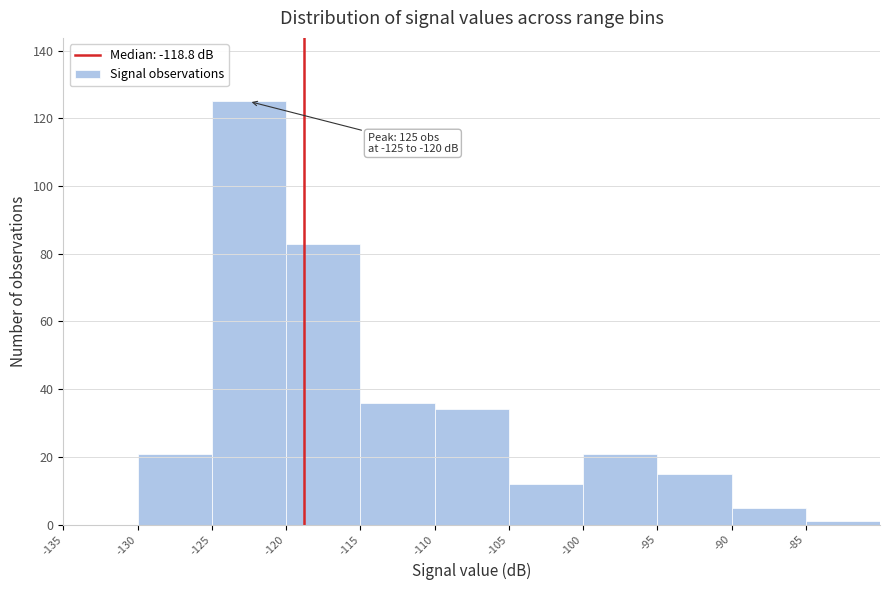

Over which range of the x-axis is the bar tallest?

-125 to -120